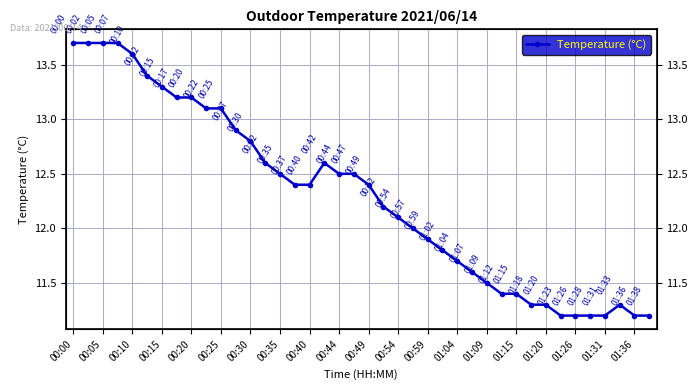

Is it true that the value at 01:20 is 11.3?

True